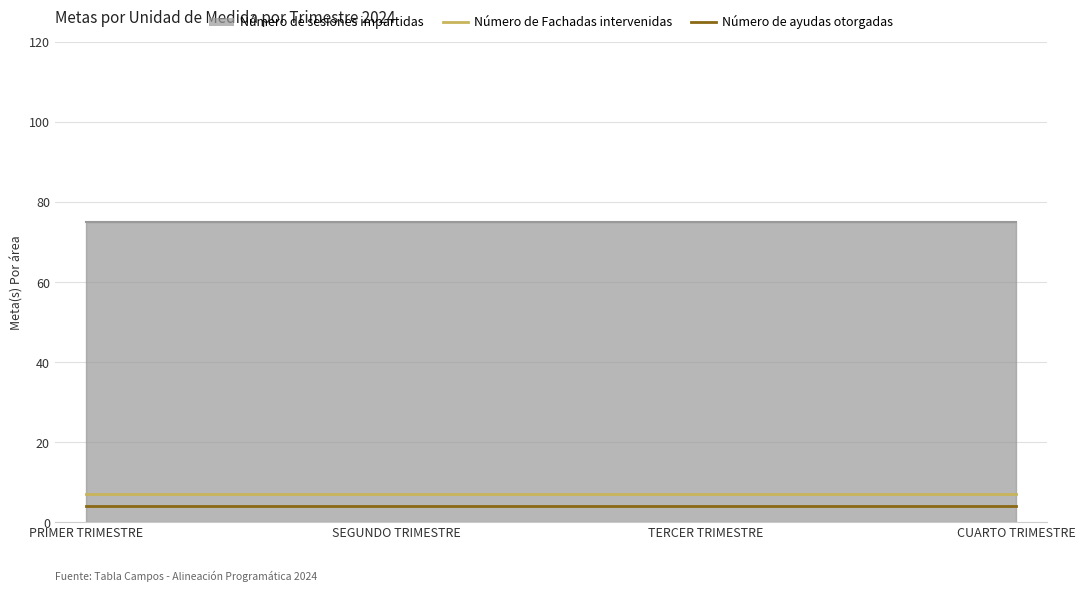

Is the value of Número de ayudas otorgadas at SEGUNDO TRIMESTRE greater than the value of Número de Fachadas intervenidas at SEGUNDO TRIMESTRE?

No